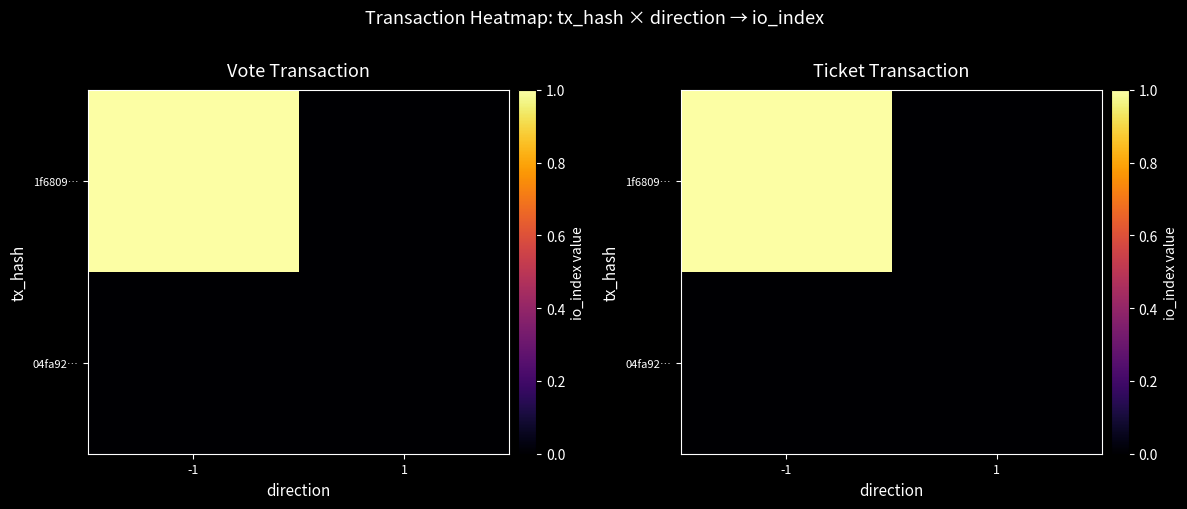

Which category has the highest value in the 1f6809… series?

-1